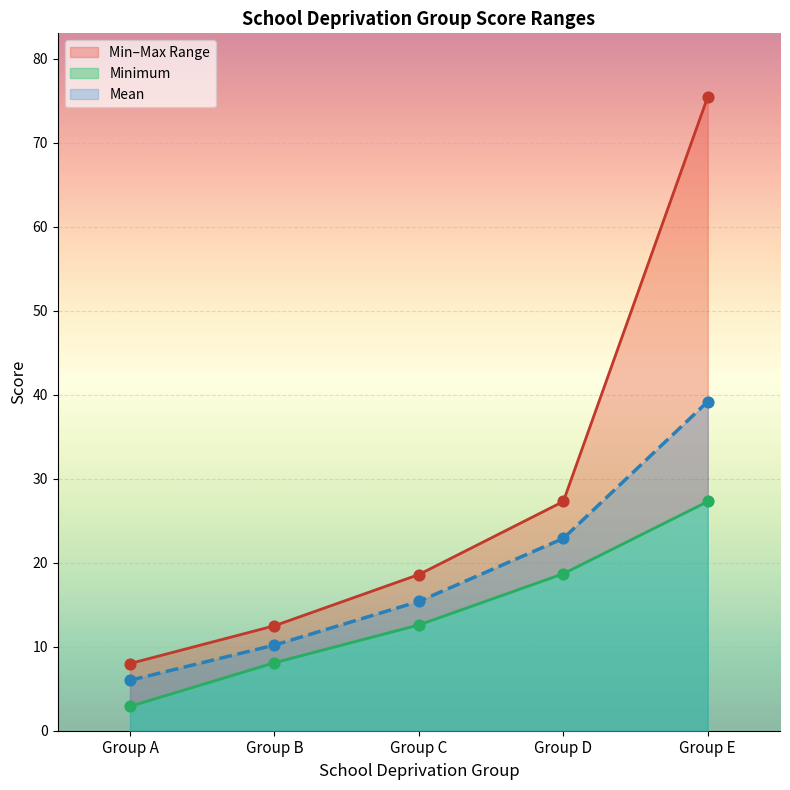

The Mean series shows 2.2 at Group A. True or false?

False